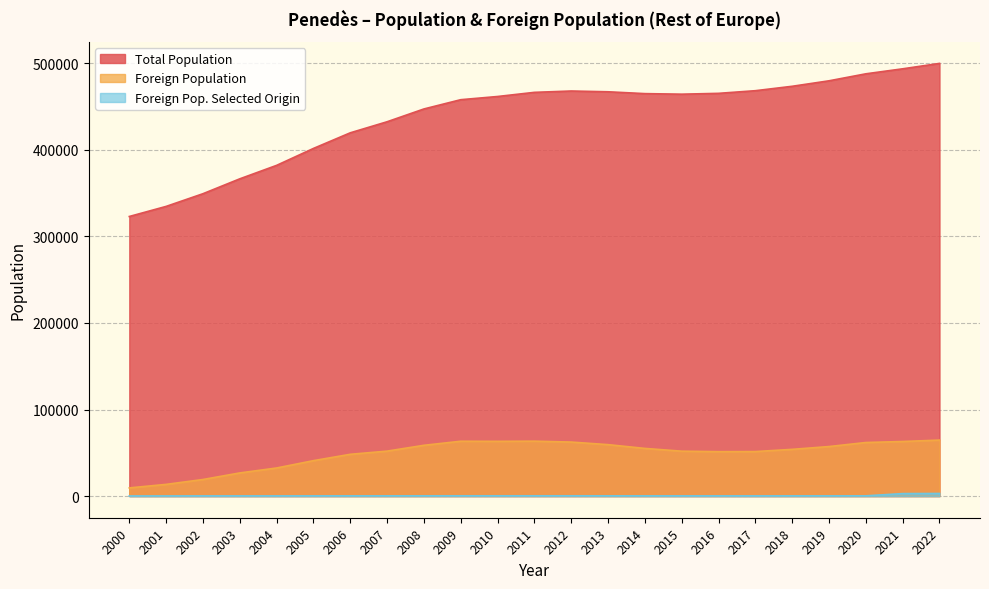

How many interior local peaks does the Foreign Pop. Selected Origin series have?

3